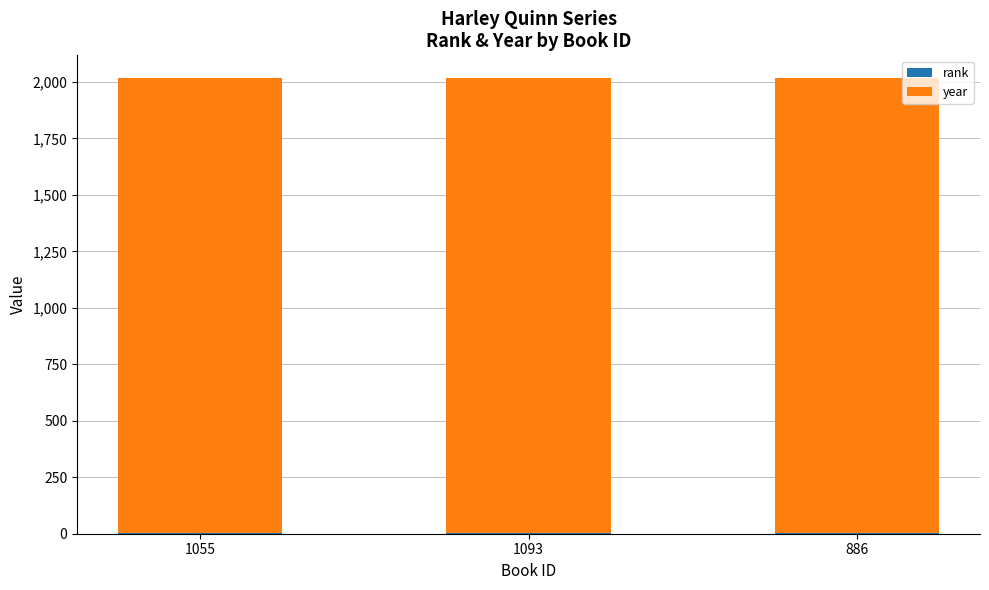

The year series shows 3069 at 1093. True or false?

False